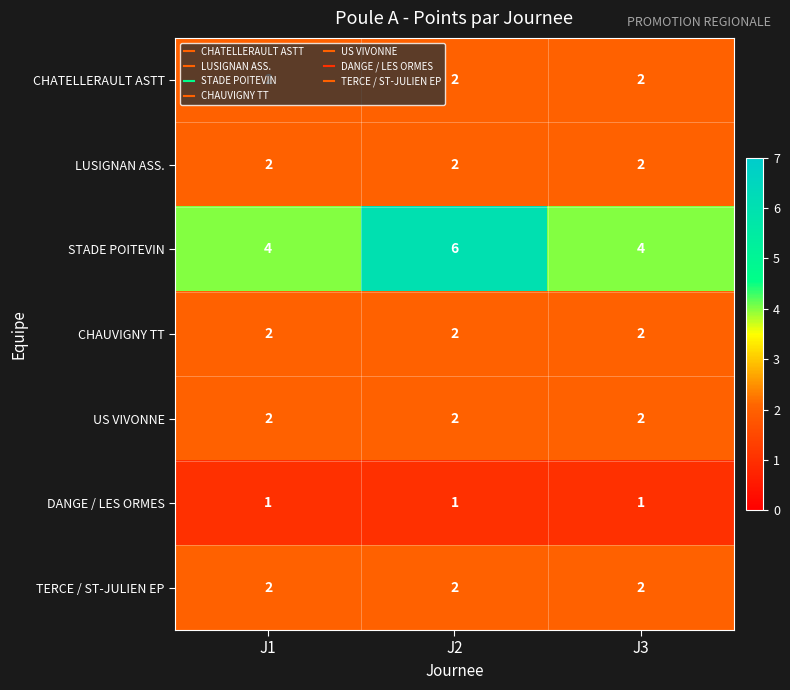

What is the maximum value shown in the chart?

6